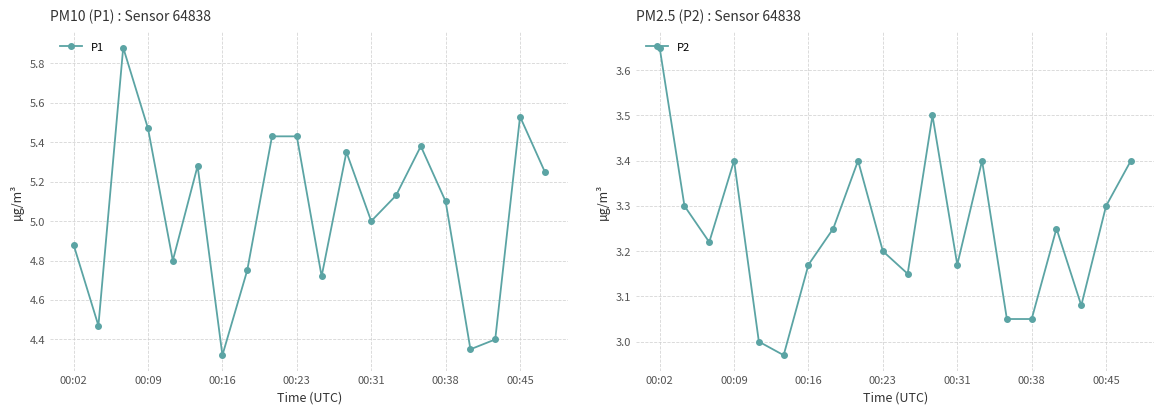

How many distinct data groups are displayed?

2